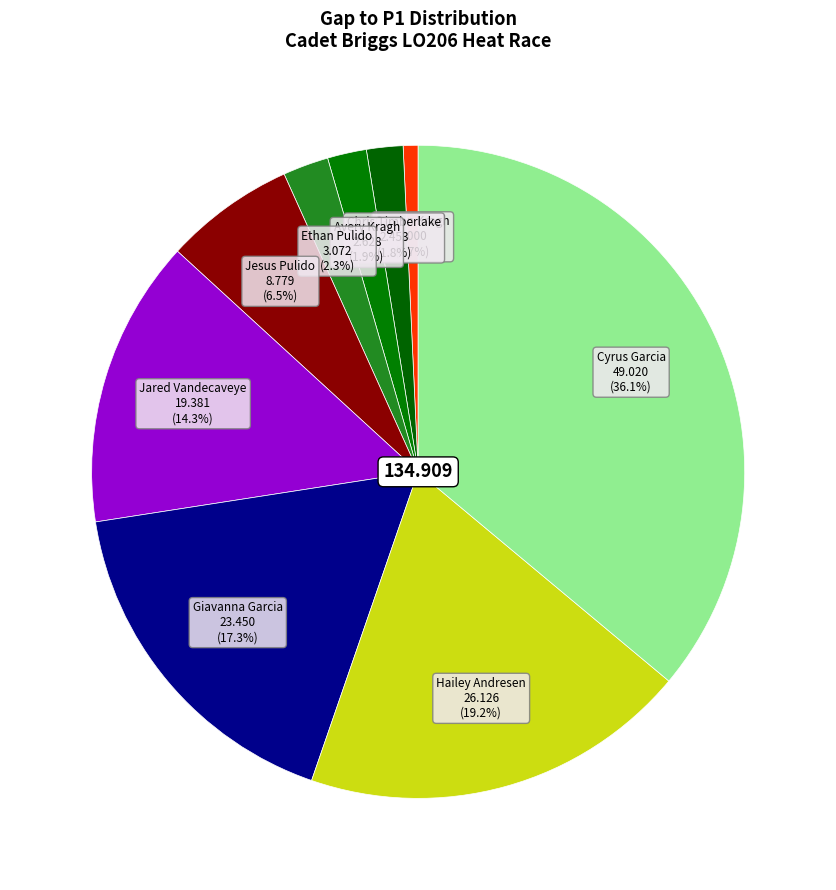

Count the number of slices in the pie.

9